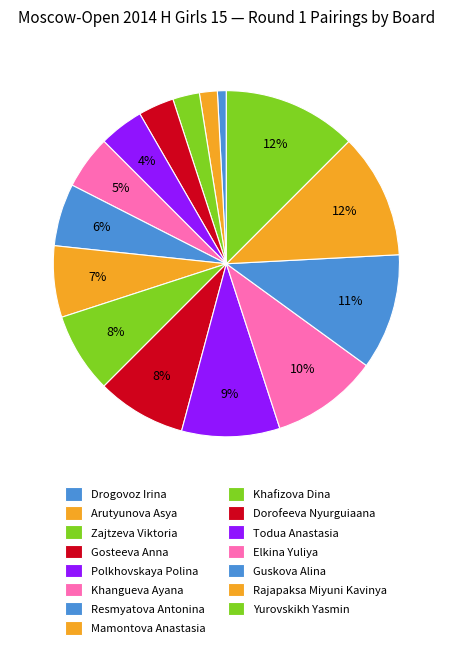

Count the number of slices in the pie.

15